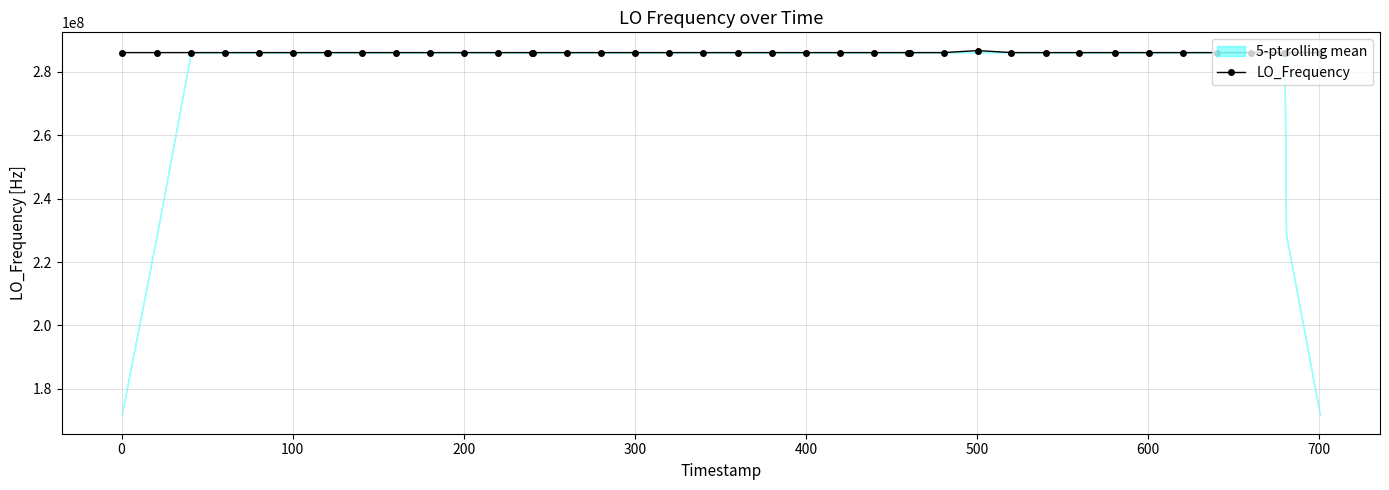

What is the minimum value for LO_Frequency?

286046998.1